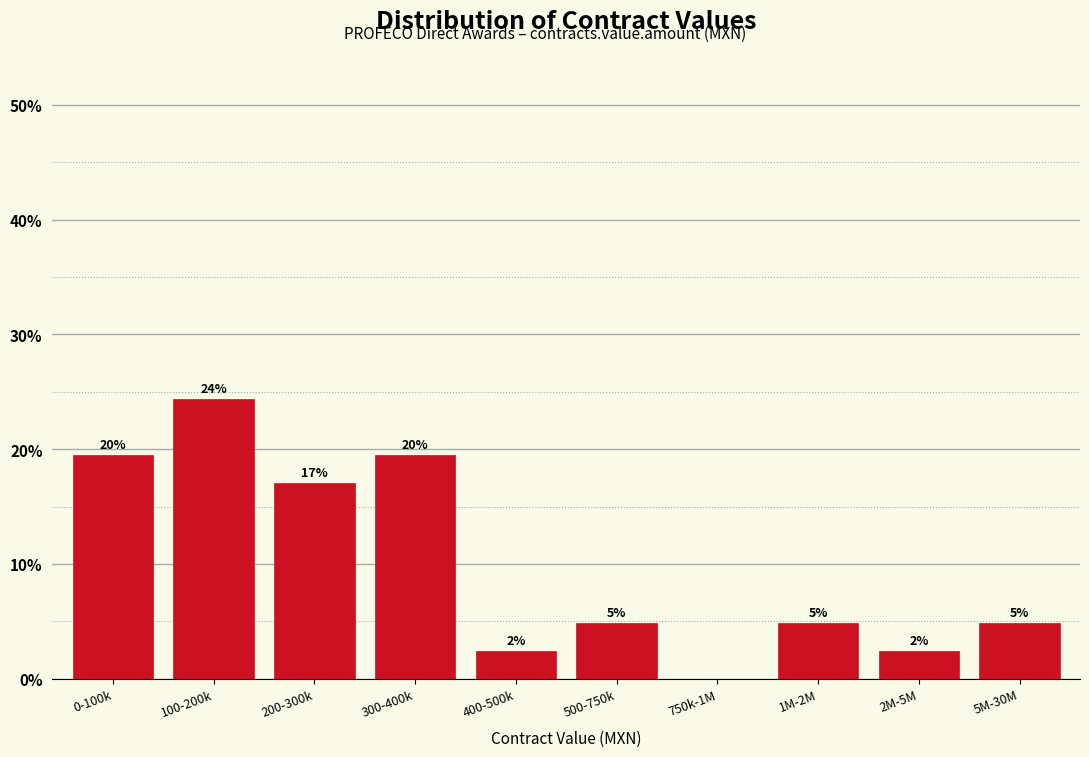

Are the bars horizontal?

No